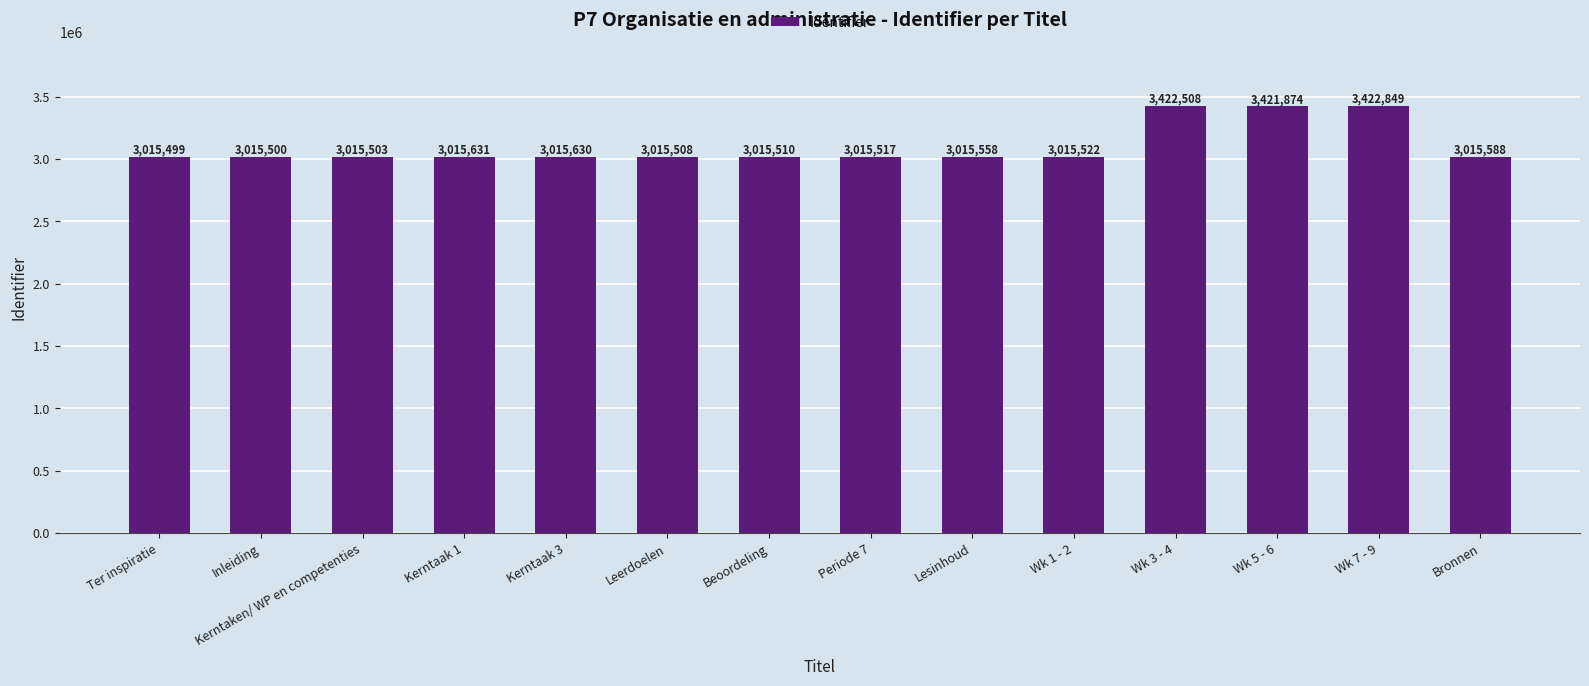

Is it true that the value at Wk 7 - 9 is 1504948?

False